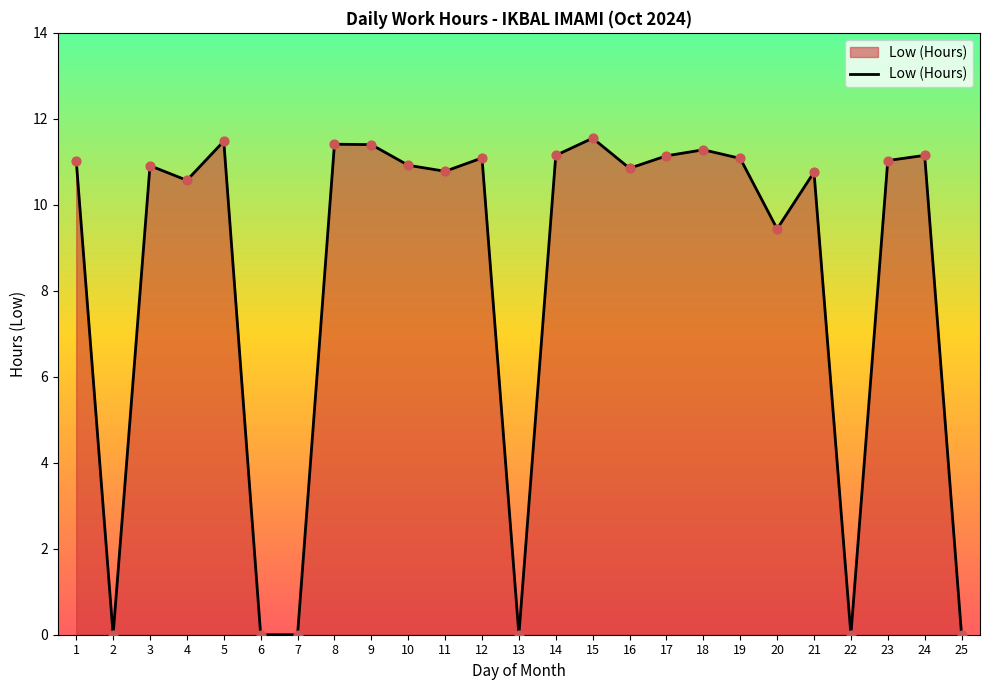

What is the change in value from 2 to 17?

+11.1